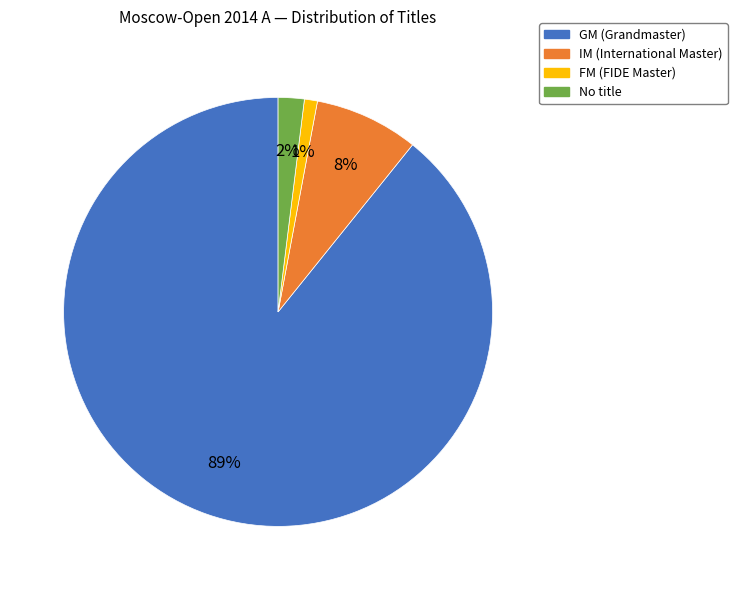

To the nearest percent, what is the average slice percentage?

25%